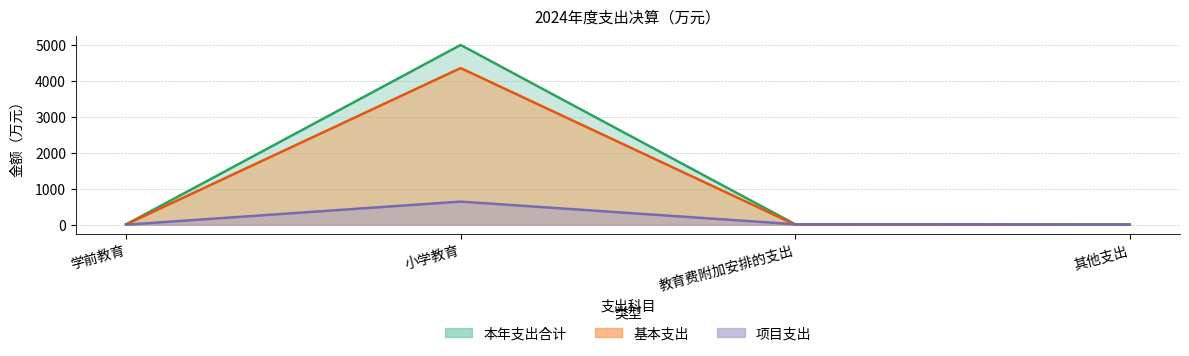

What is the label of the 2nd point from the right?

教育费附加安排的支出